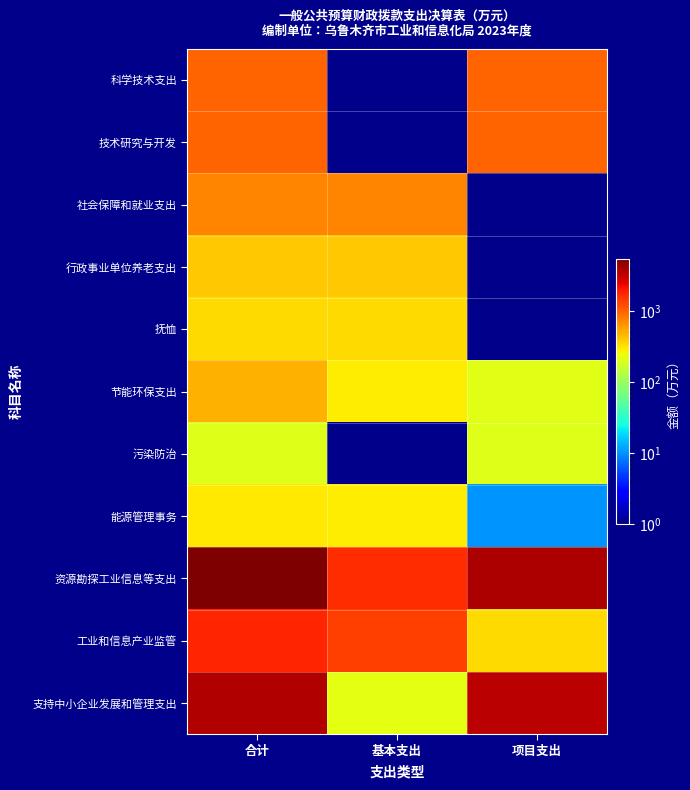

At which category is the sum across all series the highest?

合计